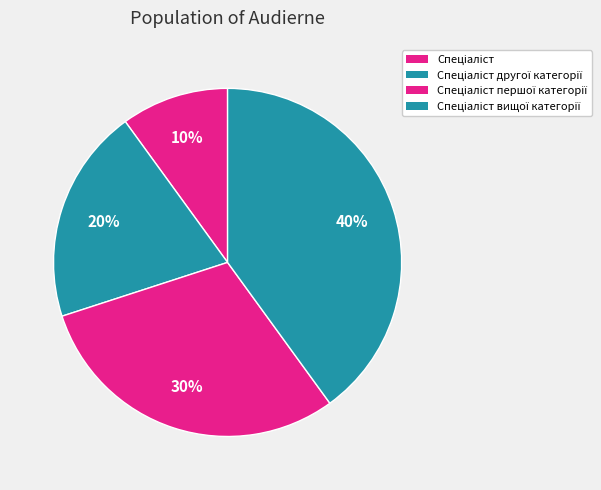

Rank the categories by value from lowest to highest.

Спеціаліст, Спеціаліст другої категорії, Спеціаліст першої категорії, Спеціаліст вищої категорії